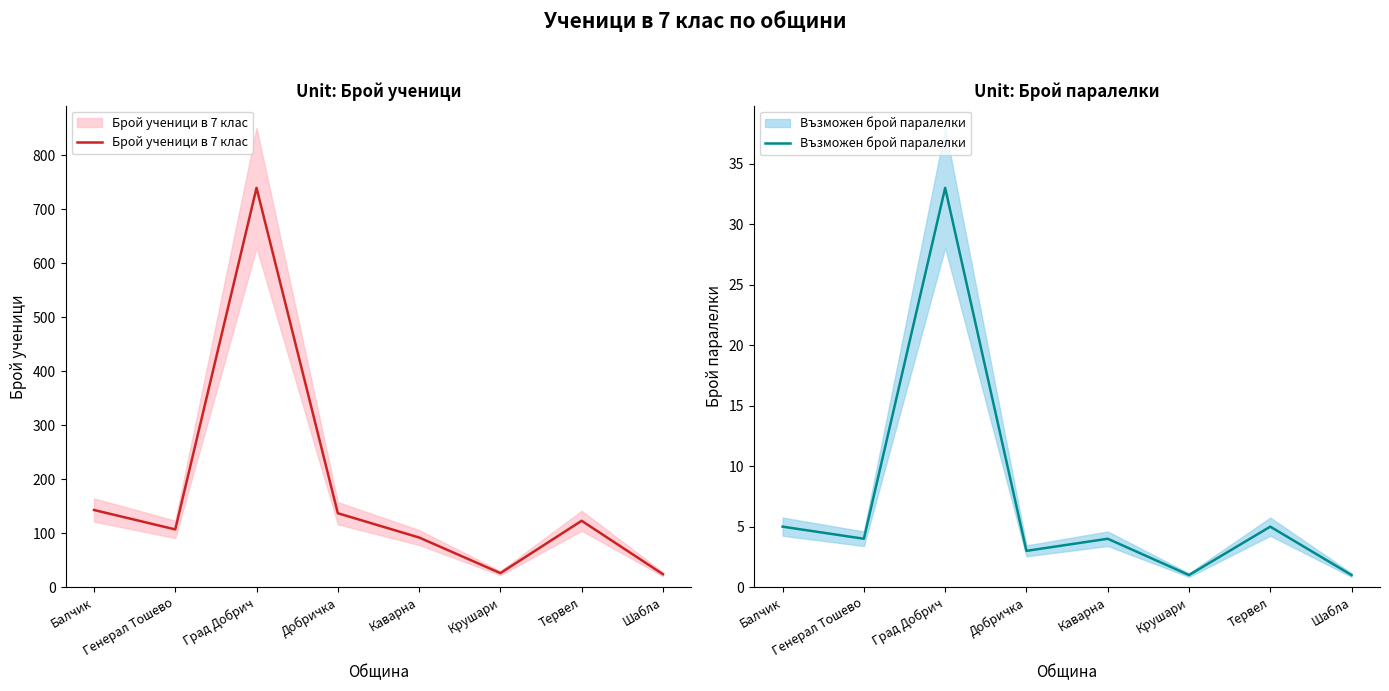

At which category does Брой ученици в 7 клас reach its first local valley?

Генерал Тошево